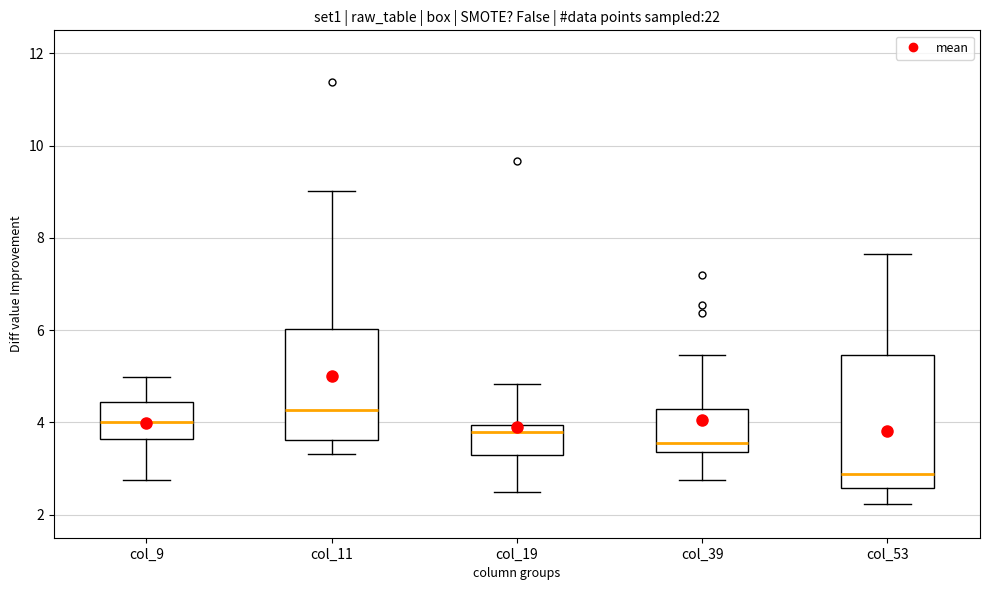

Reading left to right, transcribe this box plot: for each box, give where its median line is, the range the box spans, and where its two whiskers end, as read against the y-axis. The values are not printed on the chart, so give them approximately, as read against the axis.

col_9: median 4.0, box 3.6 to 4.4, whiskers 2.8 to 5.0
col_11: median 4.2, box 3.6 to 6.0, whiskers 3.4 to 9.0
col_19: median 3.8, box 3.2 to 4.0, whiskers 2.4 to 4.8
col_39: median 3.6, box 3.4 to 4.2, whiskers 2.8 to 5.4
col_53: median 2.8, box 2.6 to 5.4, whiskers 2.2 to 7.6